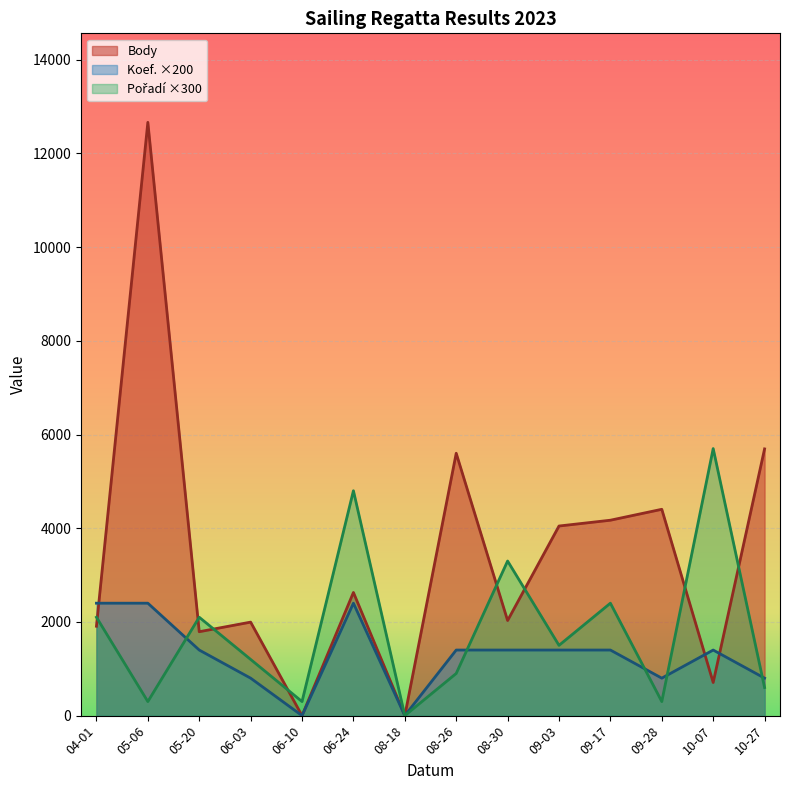

Which series has the largest range (max minus min)?

Body